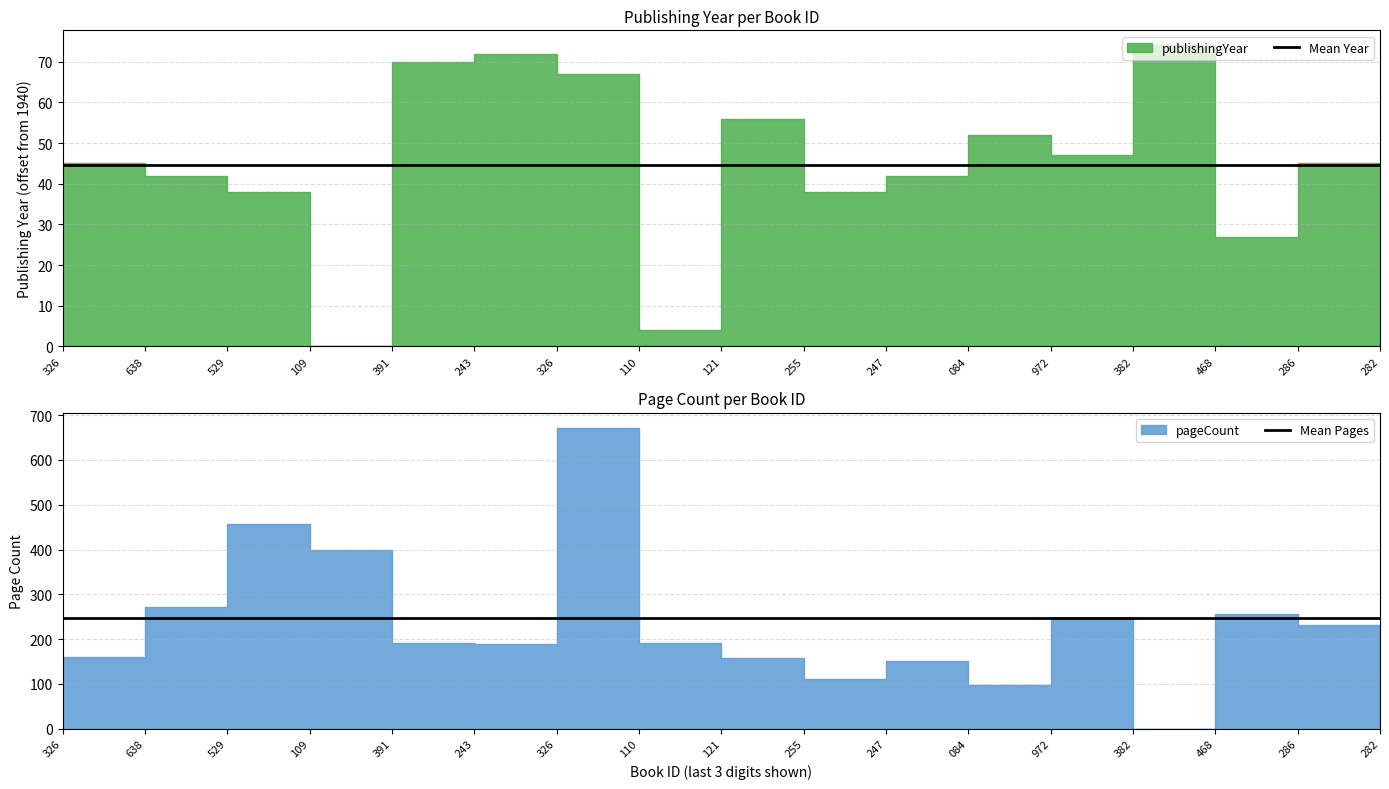

True or false: Mean Year and Mean Pages intersect in this chart.

False